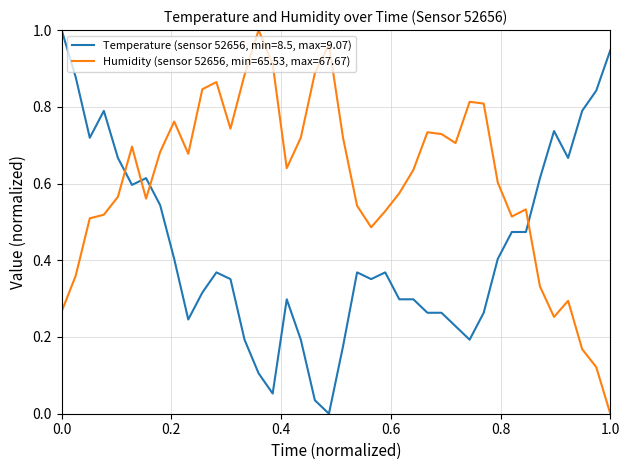

What are all the series names shown in the legend?

Temperature (sensor 52656, min=8.5, max=9.07), Humidity (sensor 52656, min=65.53, max=67.67)